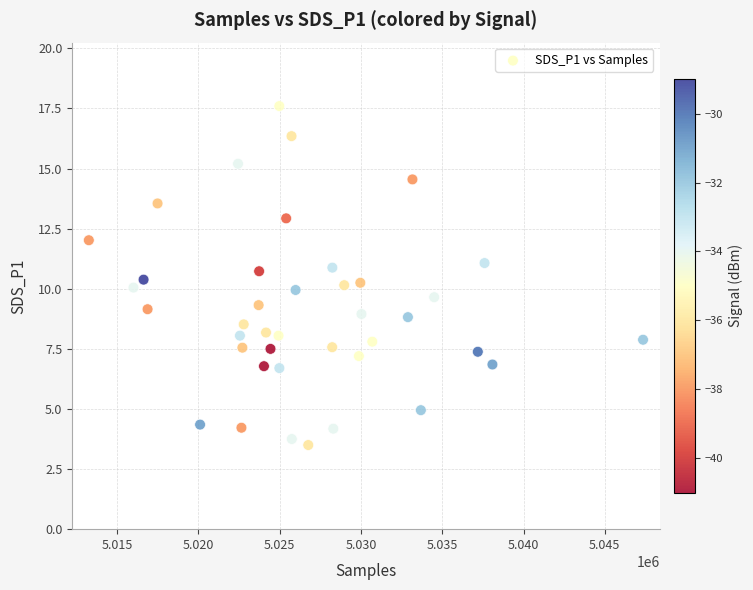

What is the range of Y values (max minus min)?

14.1